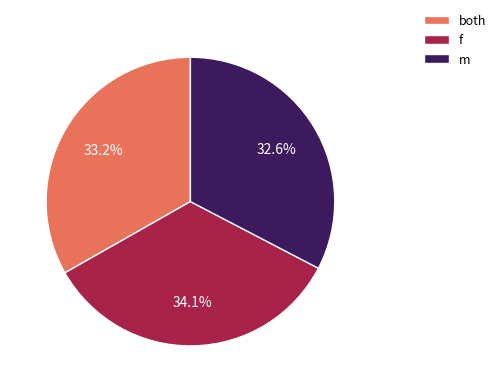

What percentage is the f slice, to the nearest percent?

34%